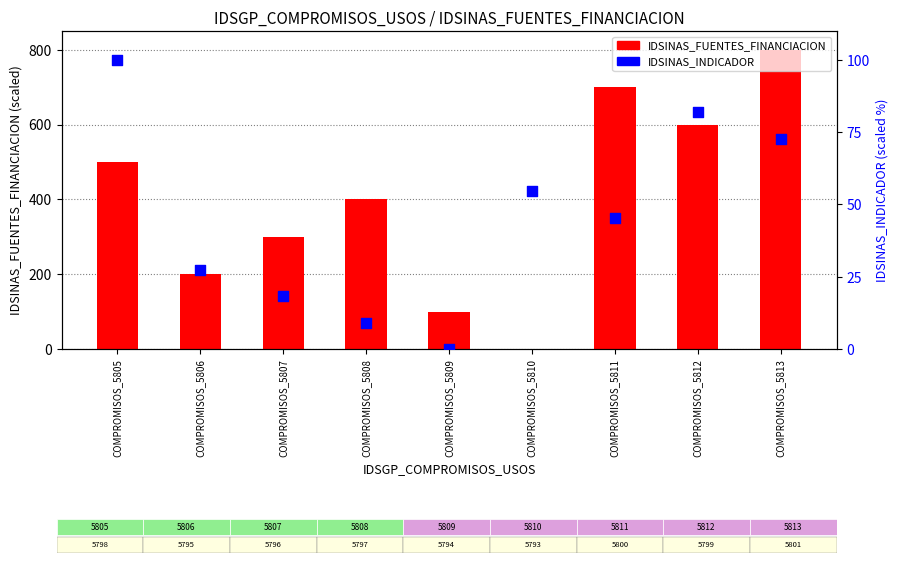

Which series reaches the minimum Y coordinate?

IDSINAS_FUENTES_FINANCIACION